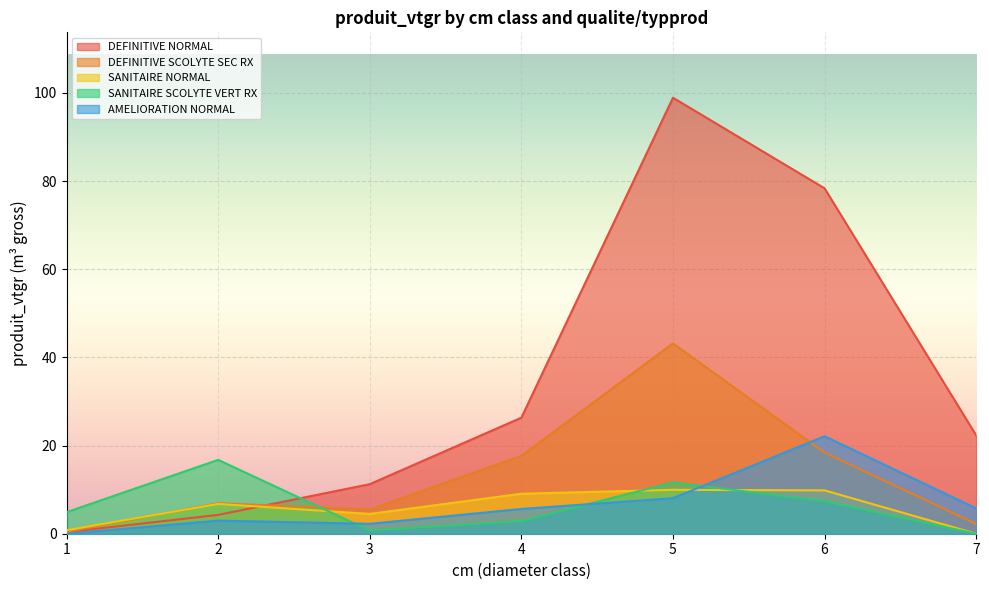

At which category does DEFINITIVE SCOLYTE SEC RX reach its first local peak?

2